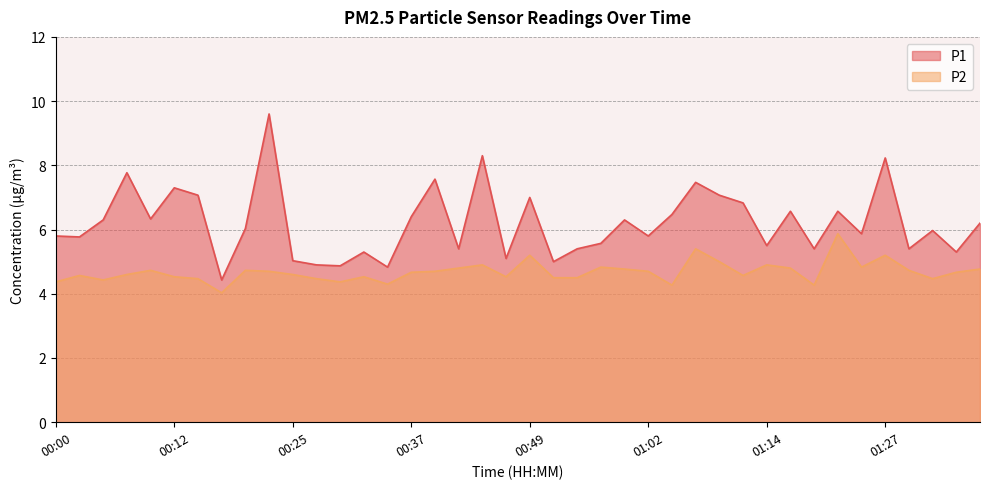

List the series in order of their peak value, lowest first.

P2, P1